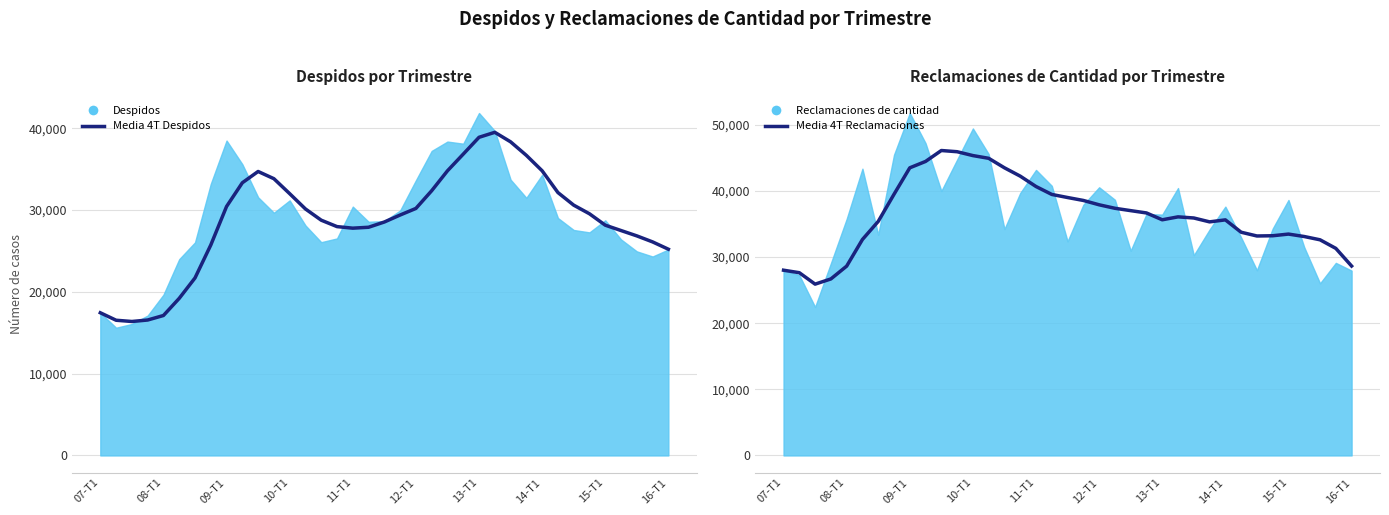

True or false: Media 4T Reclamaciones has more than 1 points higher than both neighbors.

True